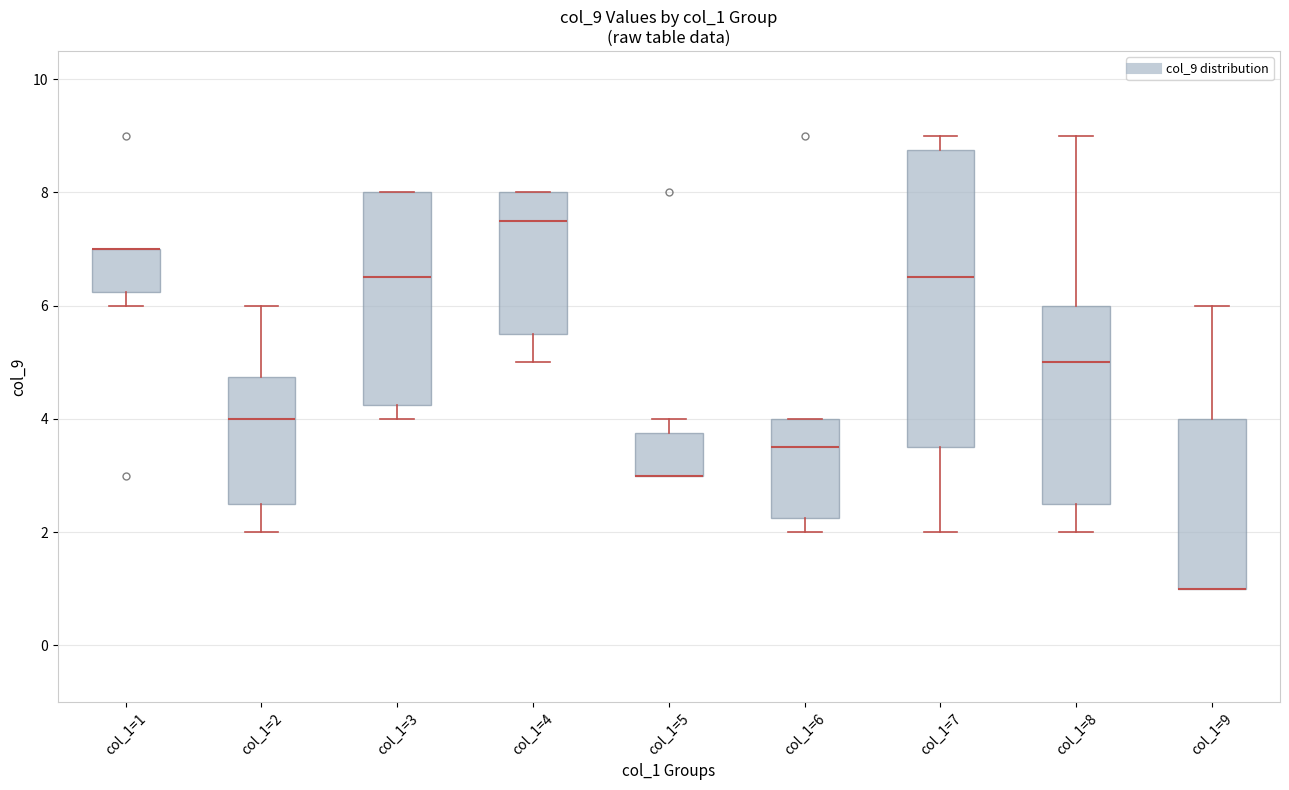

Reading left to right, transcribe this box plot: for each box, give where its median line is, the range the box spans, and where its two whiskers end, as read against the y-axis. The values are not printed on the chart, so give them approximately, as read against the axis.

col_1=1: median 7.0 (drawn on the box's upper edge), box 6.2 to 7.0, whiskers 6.0 to 7.0
col_1=2: median 4.0, box 2.6 to 4.8, whiskers 2.0 to 6.0
col_1=3: median 6.6, box 4.2 to 8.0, whiskers 4.0 to 8.0
col_1=4: median 7.6, box 5.6 to 8.0, whiskers 5.0 to 8.0
col_1=5: median 3.0 (drawn on the box's lower edge), box 3.0 to 3.8, whiskers 3.0 to 4.0
col_1=6: median 3.6, box 2.2 to 4.0, whiskers 2.0 to 4.0
col_1=7: median 6.6, box 3.6 to 8.8, whiskers 2.0 to 9.0
col_1=8: median 5.0, box 2.6 to 6.0, whiskers 2.0 to 9.0
col_1=9: median 1.0 (drawn on the box's lower edge), box 1.0 to 4.0, whiskers 1.0 to 6.0